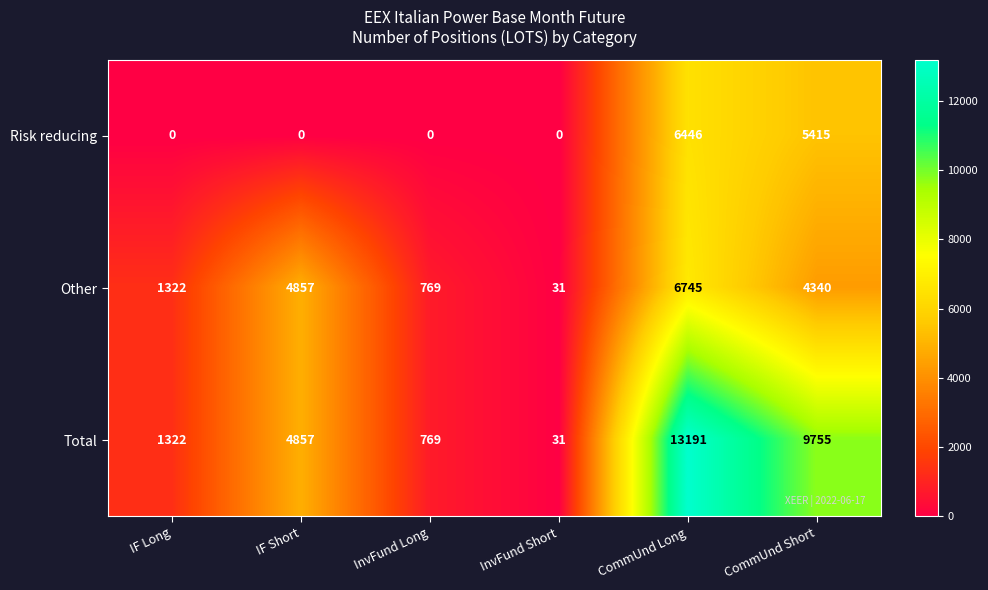

At which category does the chart reach its peak across all series?

CommUnd Long